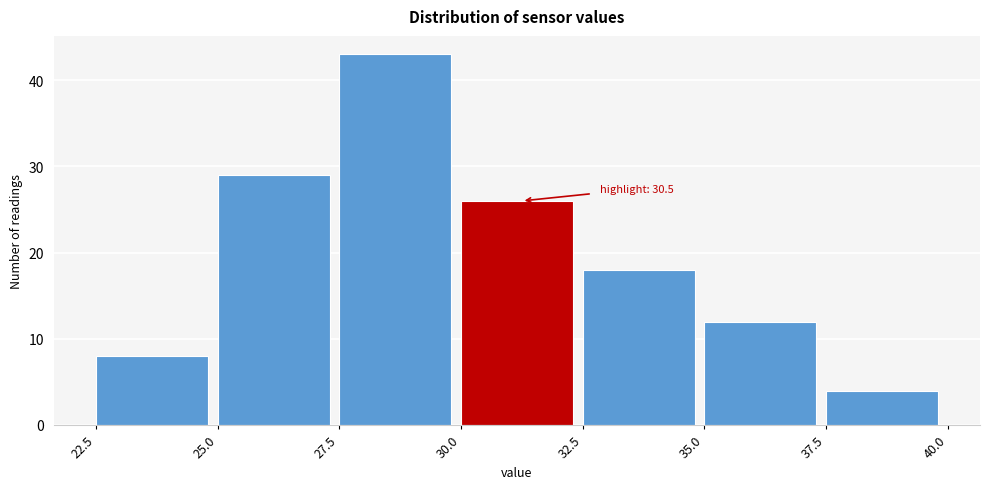

Which range on the x-axis has the tallest bar?

27.5 to 30.0